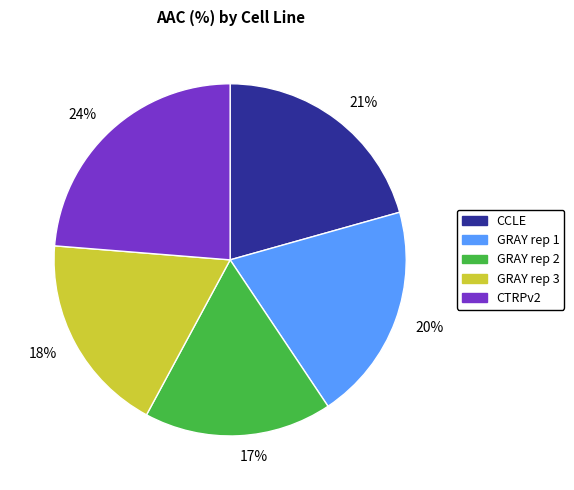

What is the largest slice in the pie chart?

CTRPv2